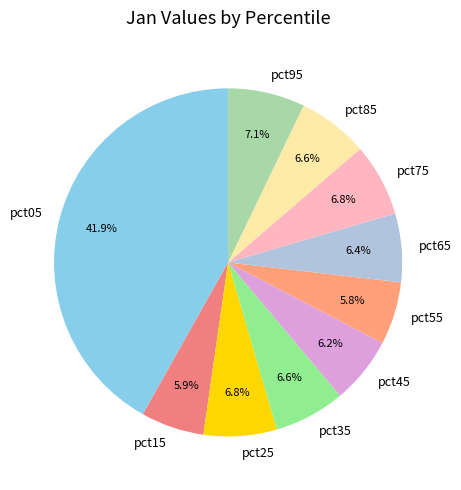

Does any single category account for the majority?

No